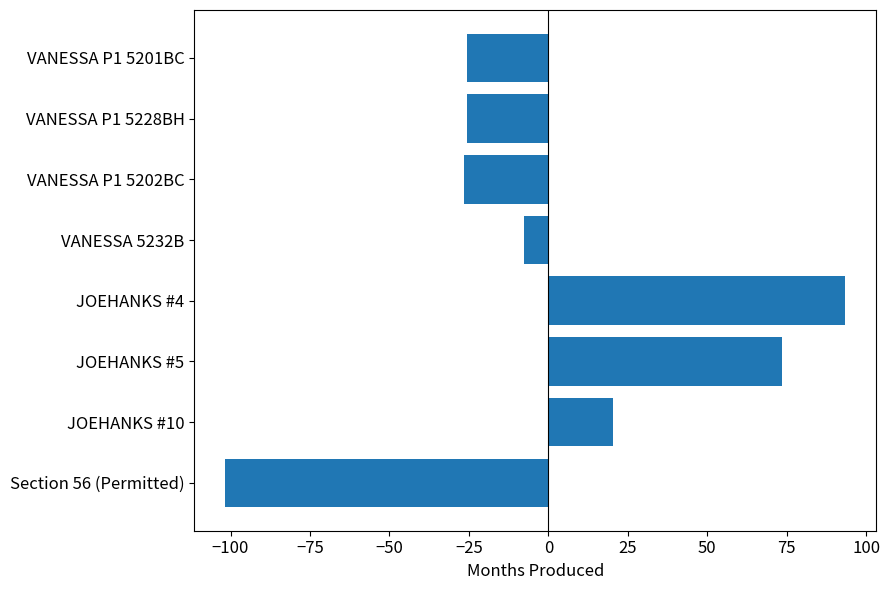

At which category does the chart reach its minimum across all series?

Section 56 (Permitted)